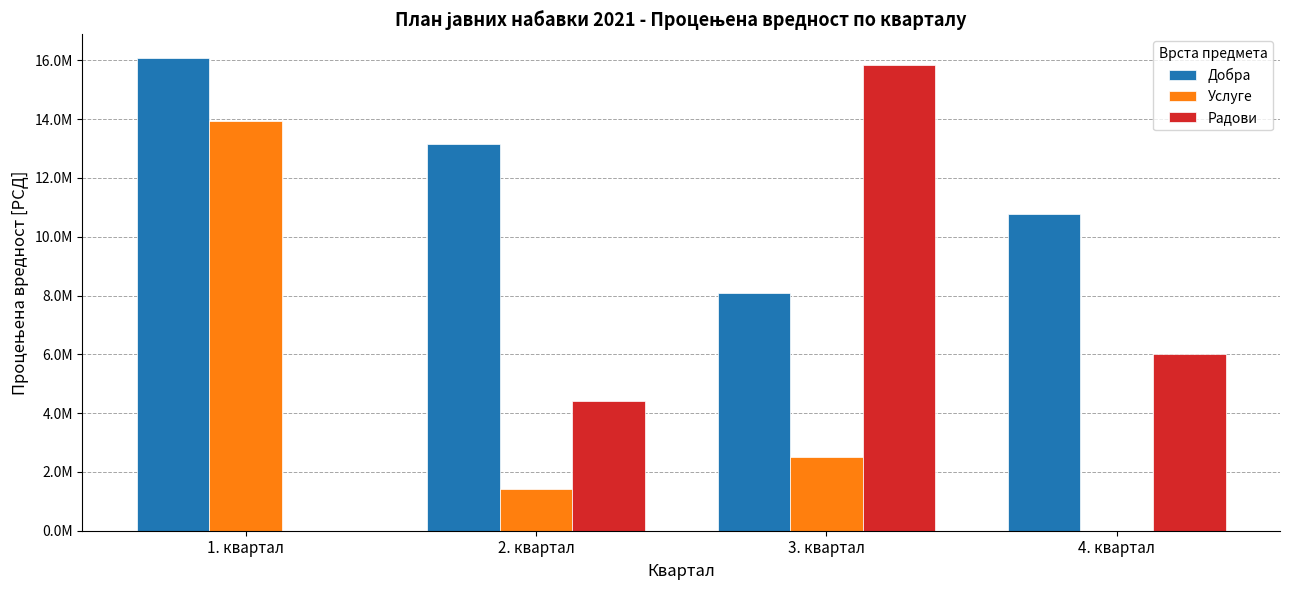

Reading right to left, what are all the values shown in this chart?

Добра: 10789319	8082069	13166666	16083333
Услуге: 0	2500000	1428573	13928573
Радови: 6000000	15850000	4416666	0